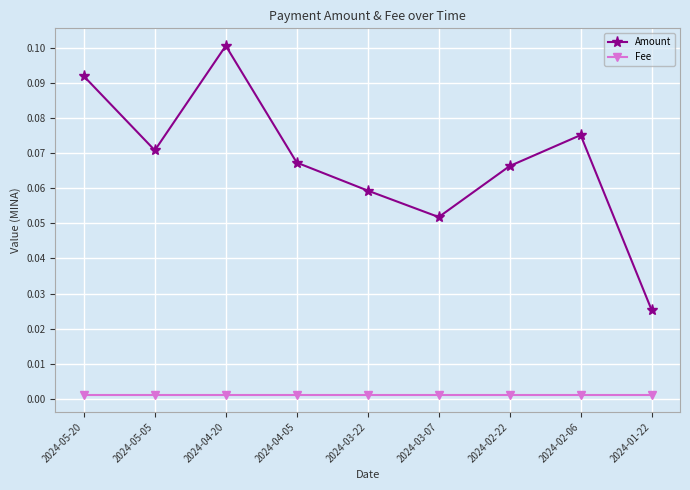

Where is the first local minimum for Amount?

2024-05-05